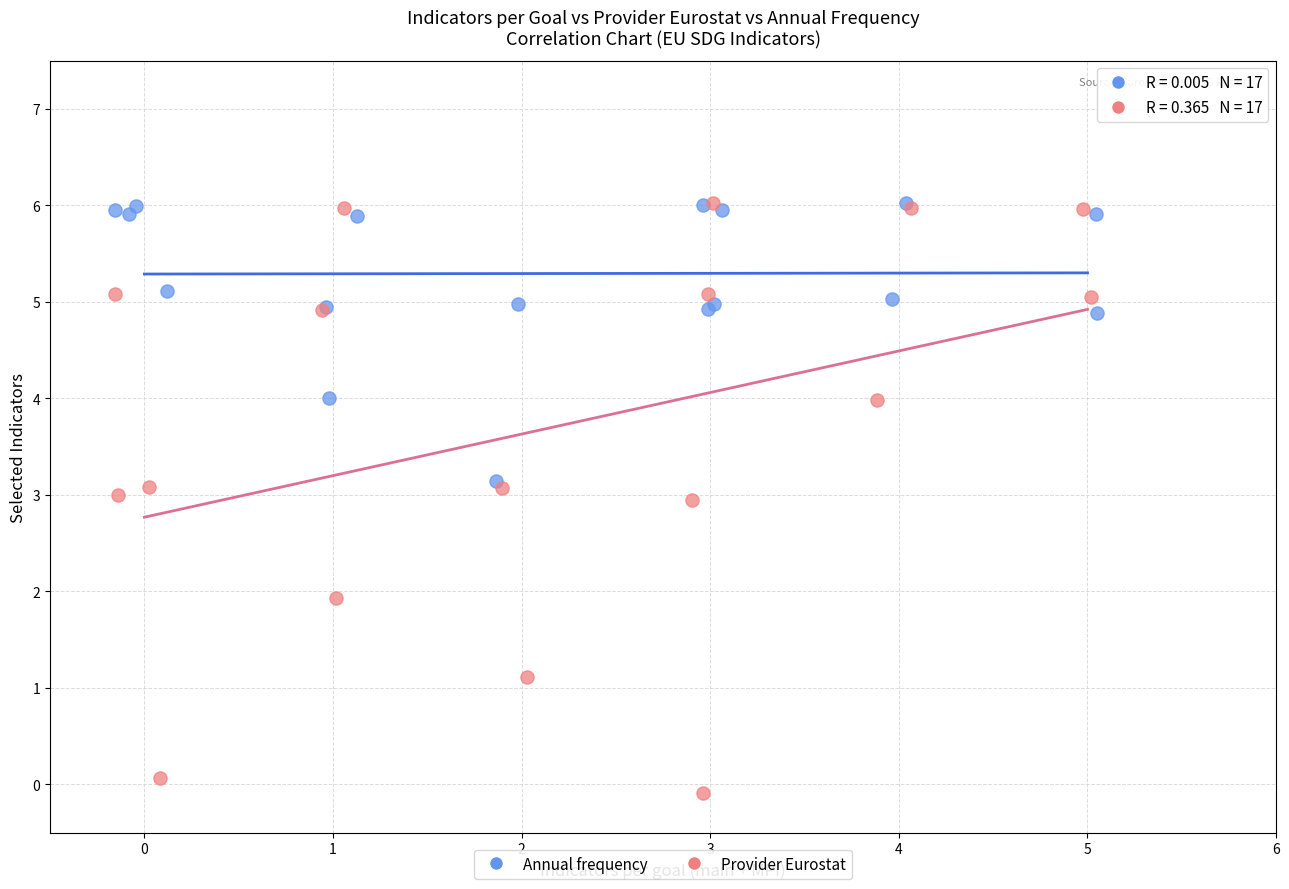

Which series reaches the minimum Y coordinate?

Provider Eurostat